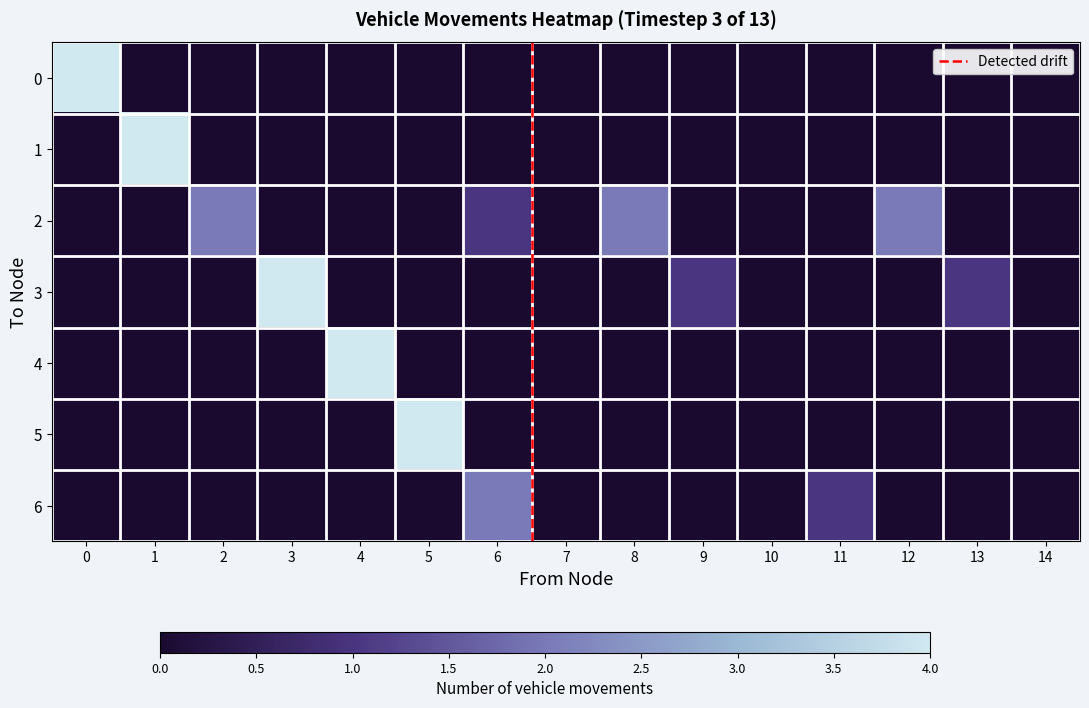

Rank the series by their maximum value, from highest to lowest.

0, 1, 3, 4, 5, 2, 6